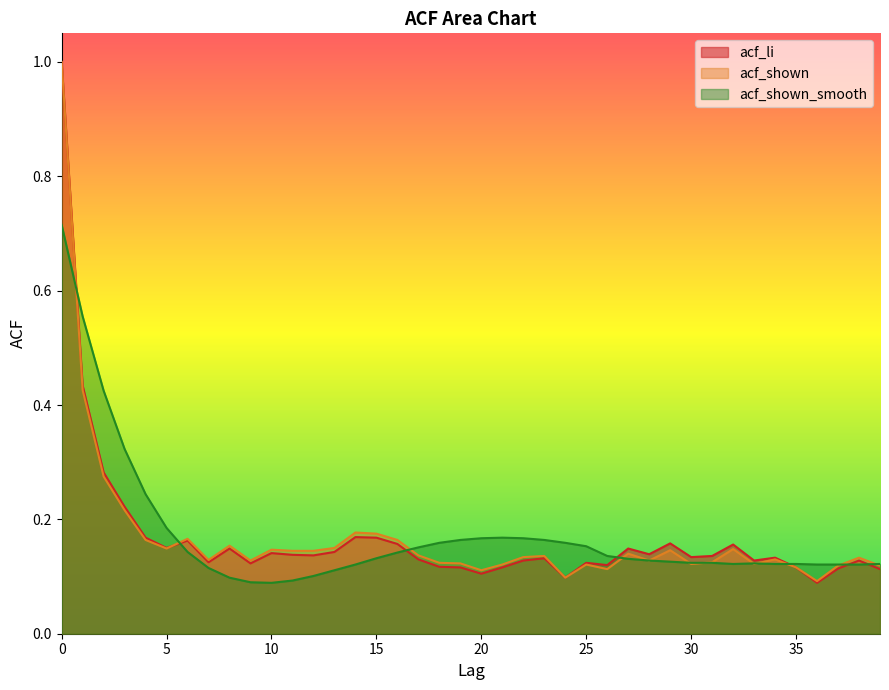

How many lines are shown in the chart?

3